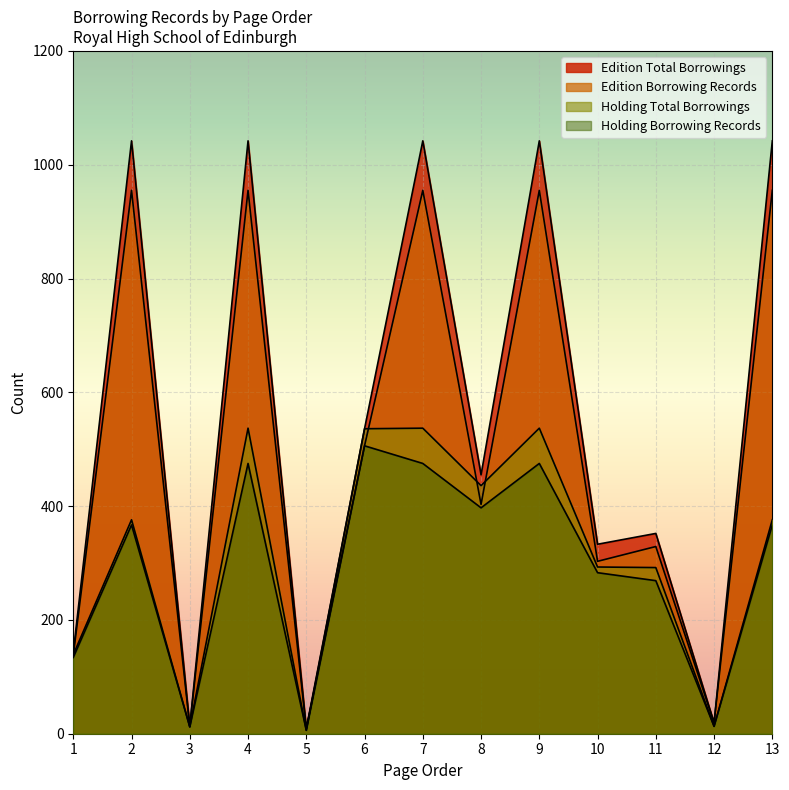

Which series changed the most between 4 and 11?

edition_totalborrowings